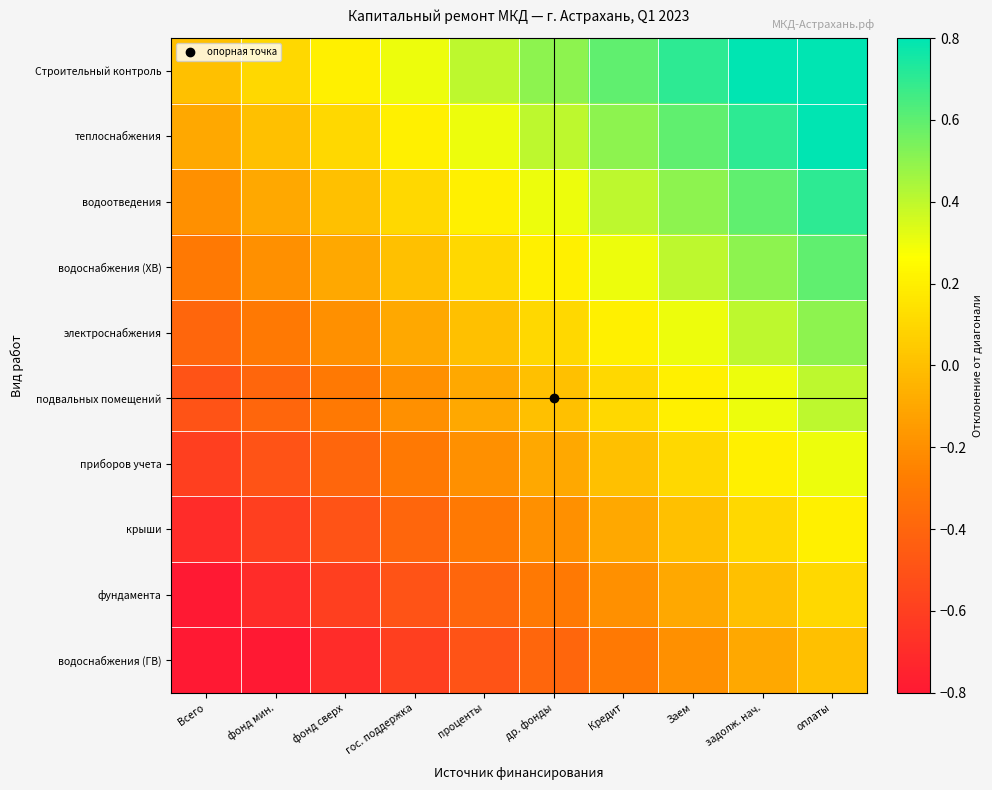

Which series has the largest total across all categories?

Строительный контроль